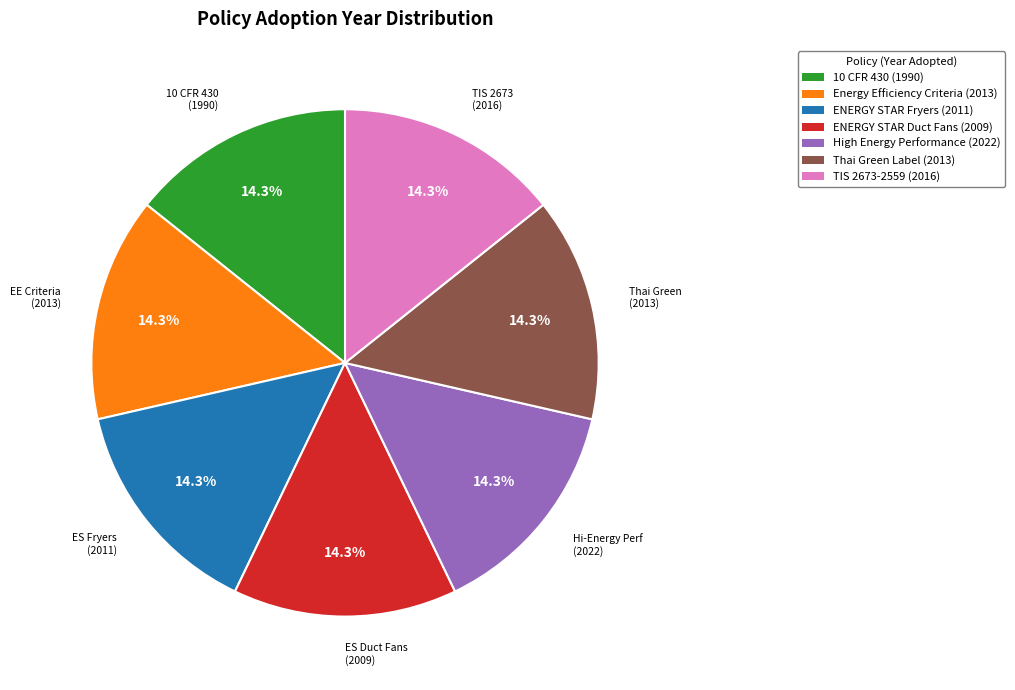

What is the ratio of the value at 10 CFR 430 to the value at High Energy Performance?

1.0